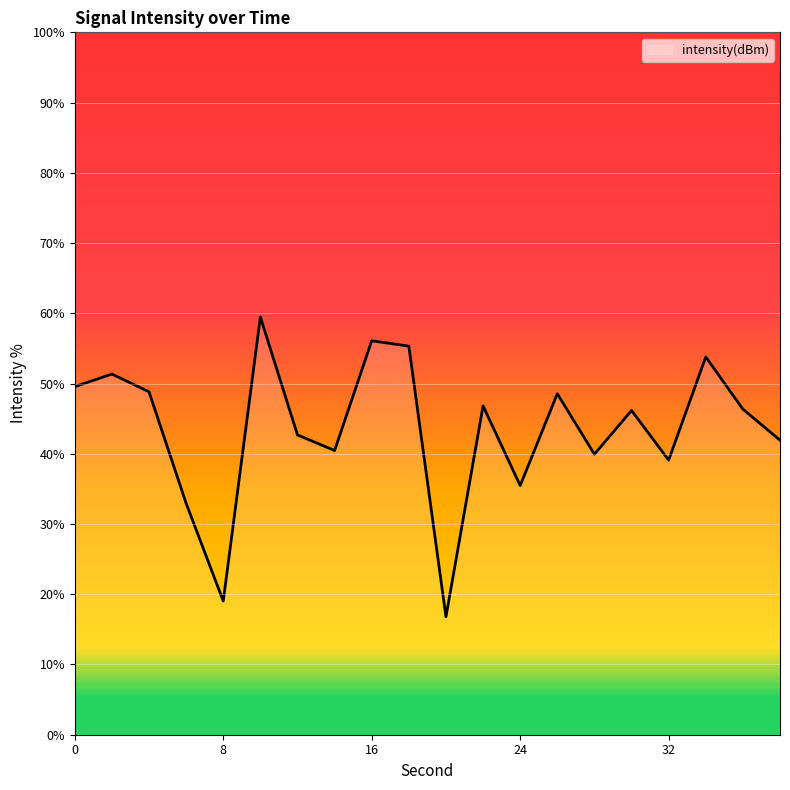

What is the difference between the maximum and minimum values?

42.7